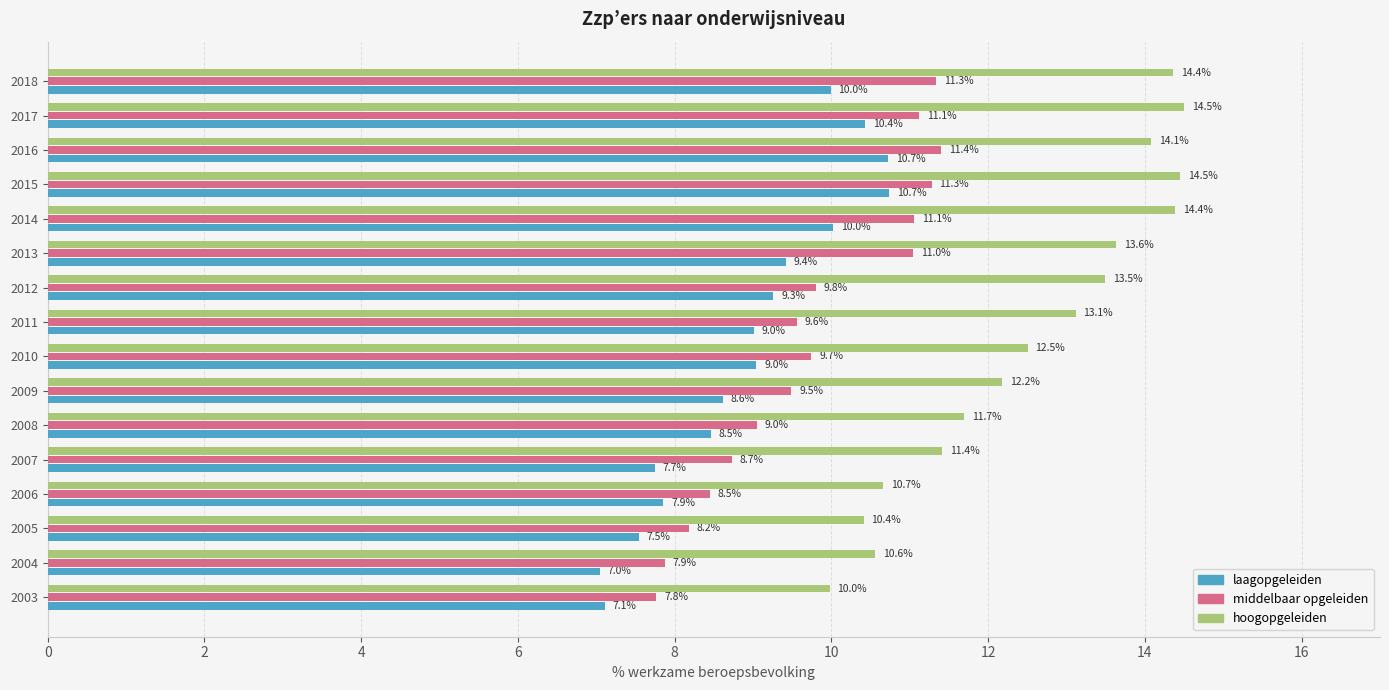

What are all the series names shown in the legend?

laagopgeleiden, middelbaar opgeleiden, hoogopgeleiden